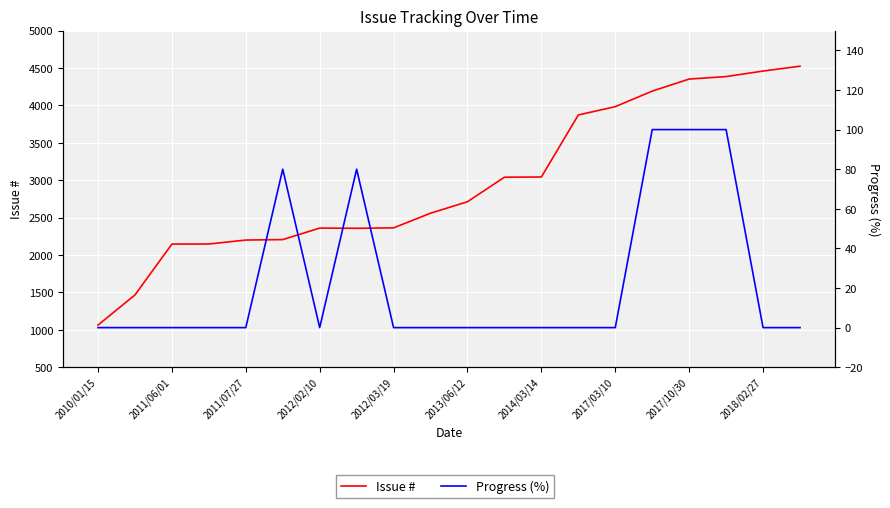

True or false: Progress (%) has more than 2 interior local peaks.

False